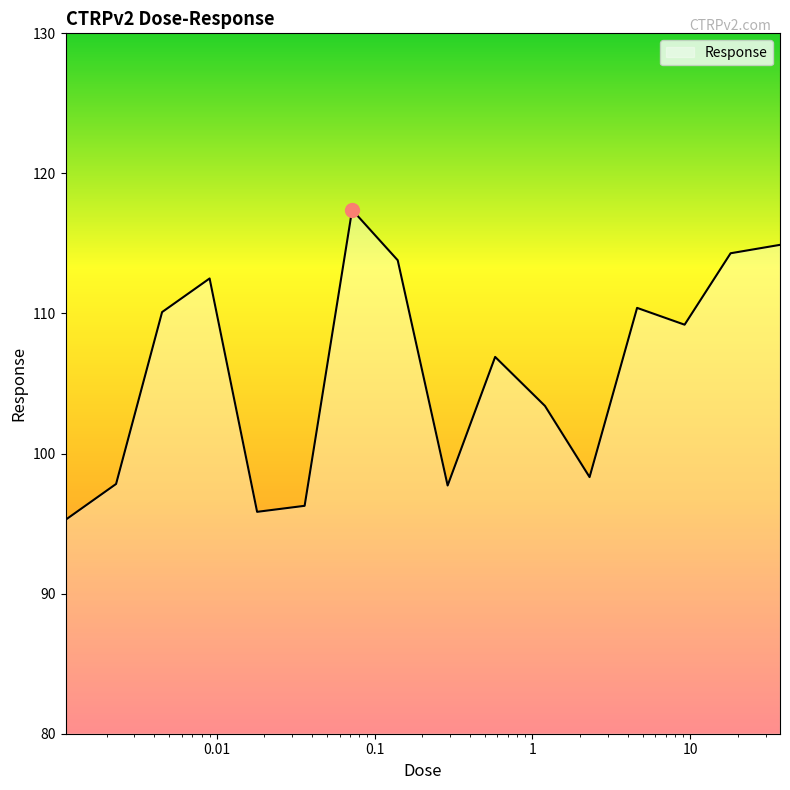

What is the smallest value displayed?

95.3